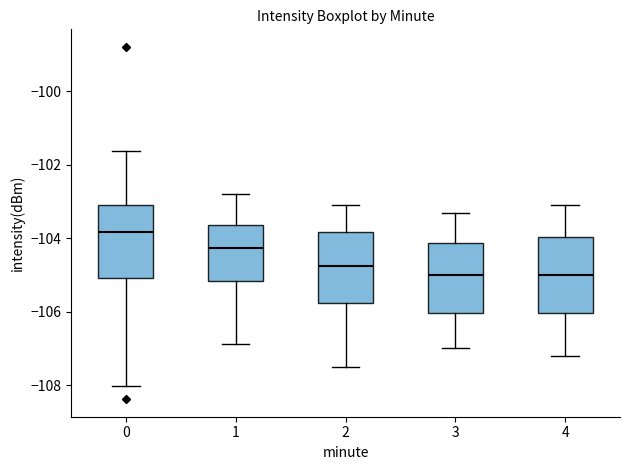

Reading left to right, transcribe this box plot: for each box, give where its median line is, the range the box spans, and where its two whiskers end, as read against the y-axis. The values are not printed on the chart, so give them approximately, as read against the axis.

0: median -103.8, box -105.0 to -103.2, whiskers -108.0 to -101.6
1: median -104.2, box -105.2 to -103.6, whiskers -106.8 to -102.8
2: median -104.8, box -105.8 to -103.8, whiskers -107.4 to -103.0
3: median -105.0, box -106.0 to -104.2, whiskers -107.0 to -103.2
4: median -105.0, box -106.0 to -104.0, whiskers -107.2 to -103.0